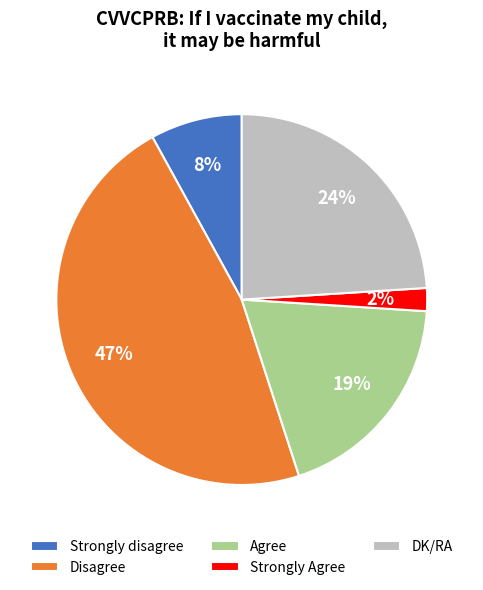

The Agree slice represents 28% of the pie. True or false?

False